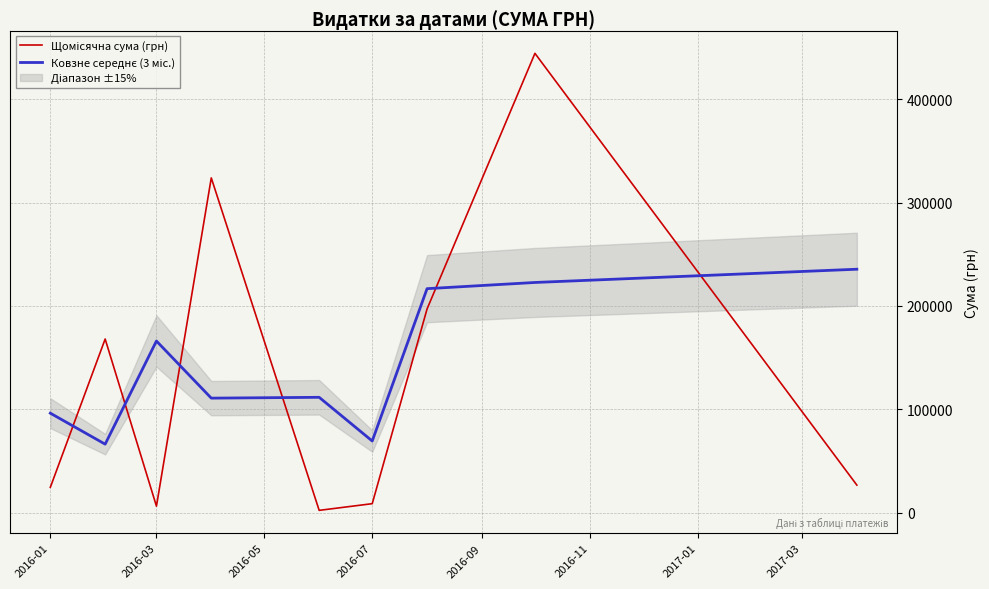

What position from the left is 2016-07?

4